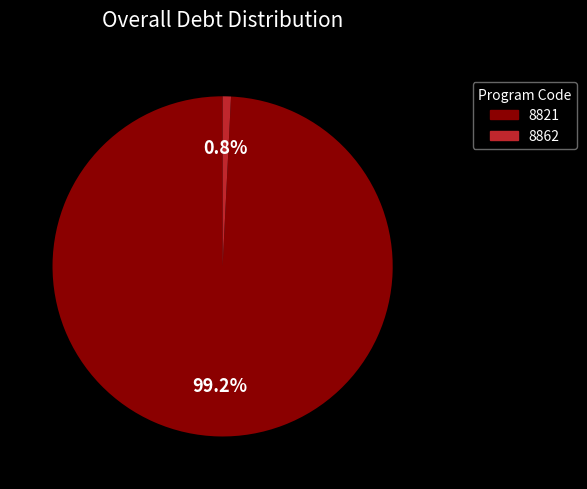

Which slice is the largest?

8821